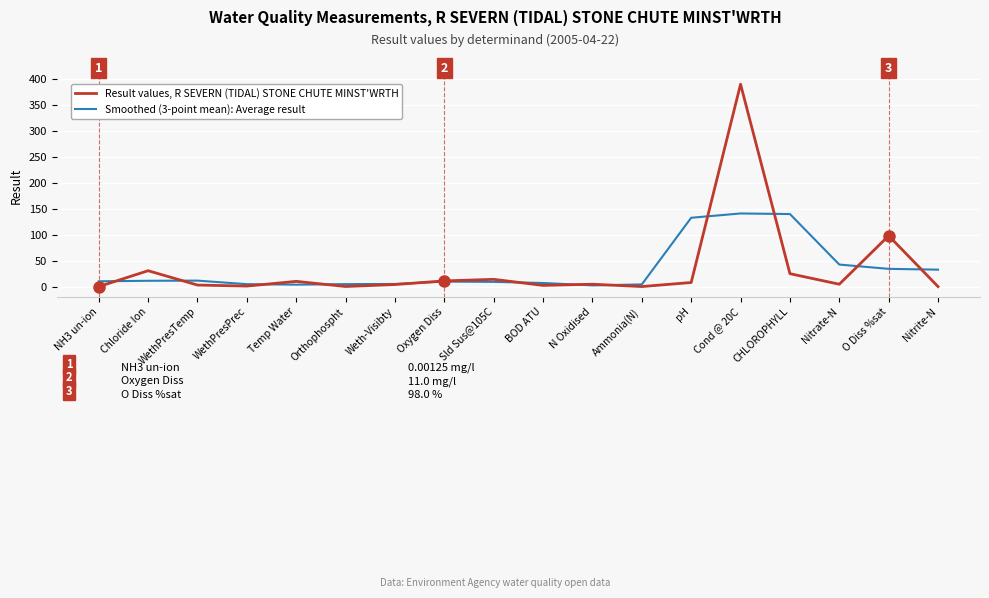

At which category does Result values, R SEVERN (TIDAL) STONE CHUTE MINST'WRTH reach its first local peak?

Chloride Ion